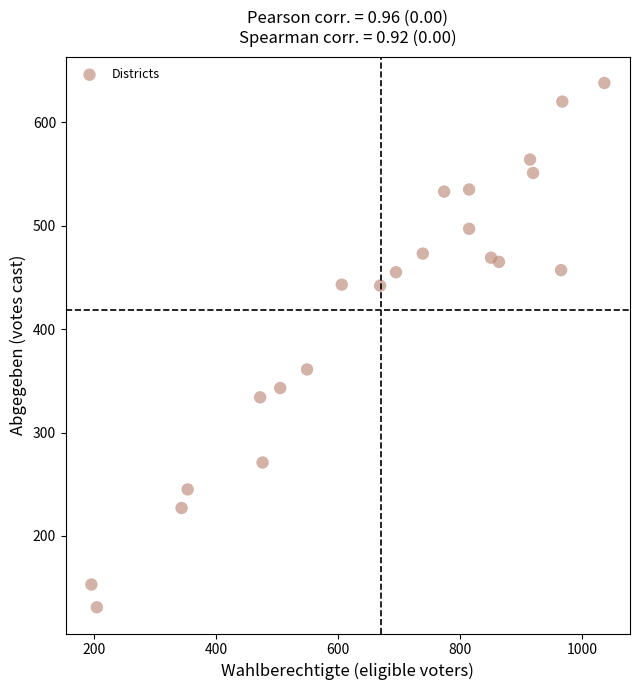

What Y value in the scatter plot is closest to 384?

361